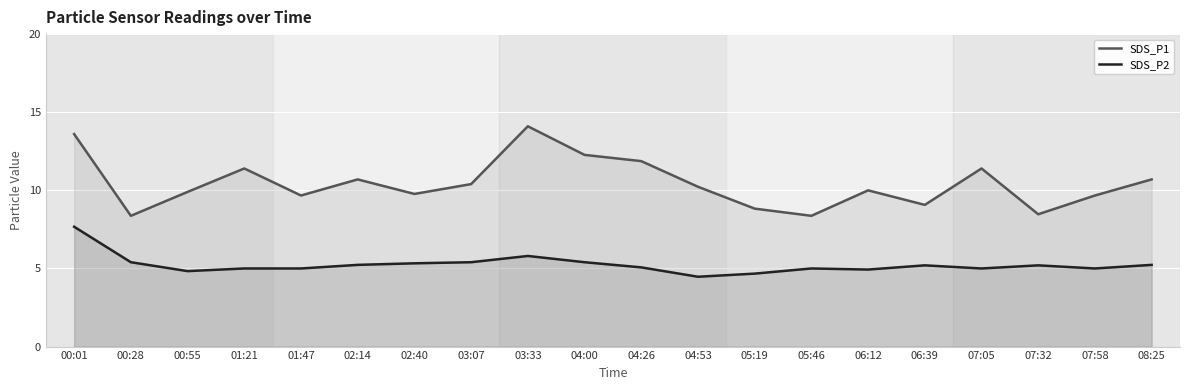

What is the difference between the SDS_P2 values at 03:07 and 04:53?

0.9